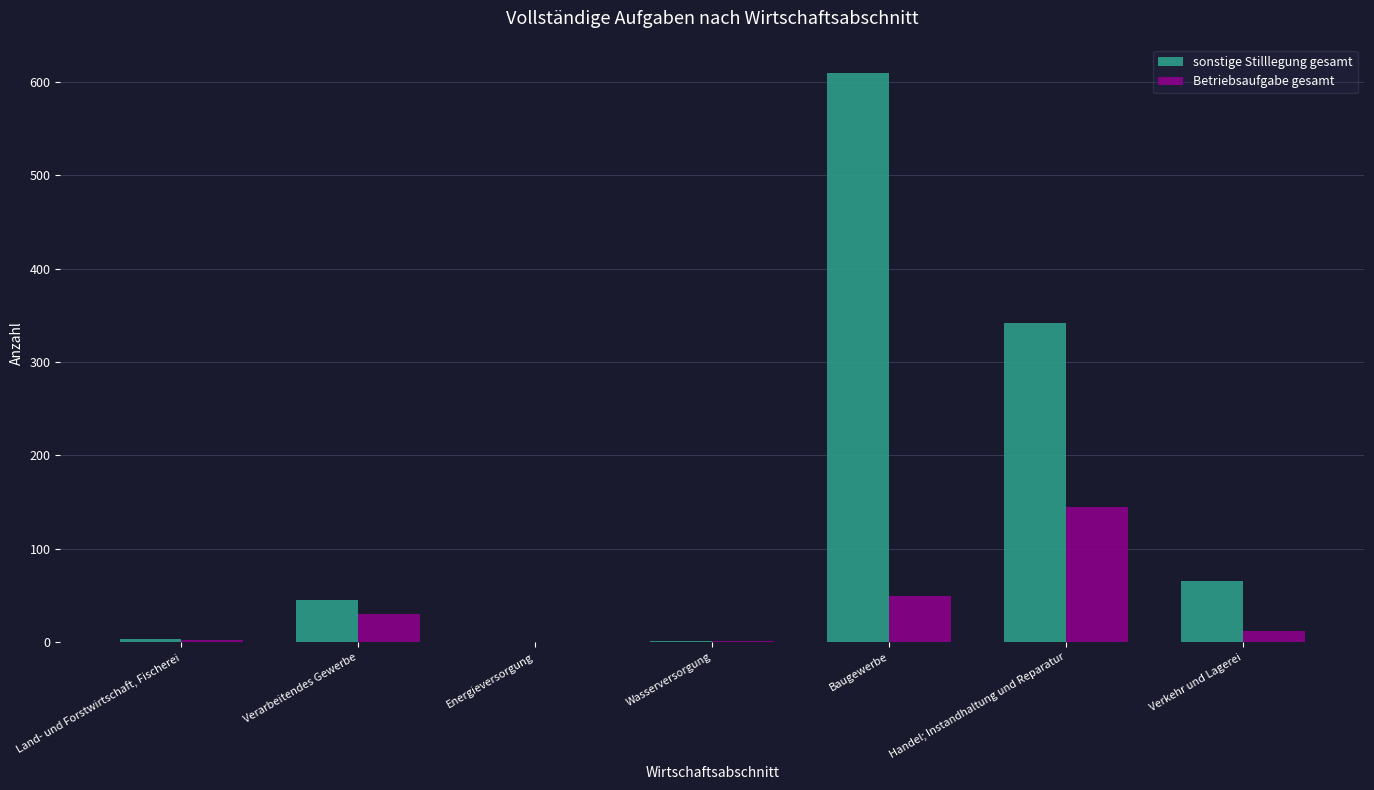

What is the spread (max minus min) of values at Handel; Instandhaltung und Reparatur?

197